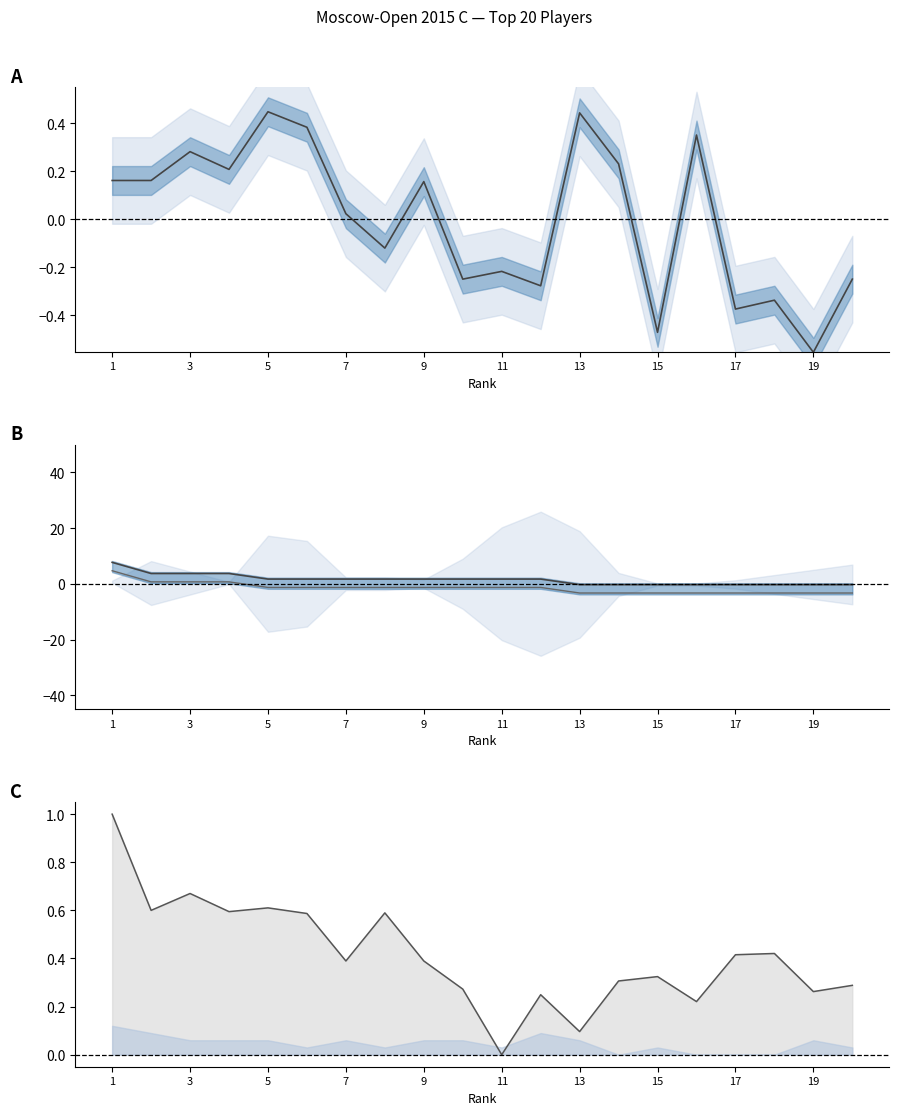

How many lines are shown in the chart?

4